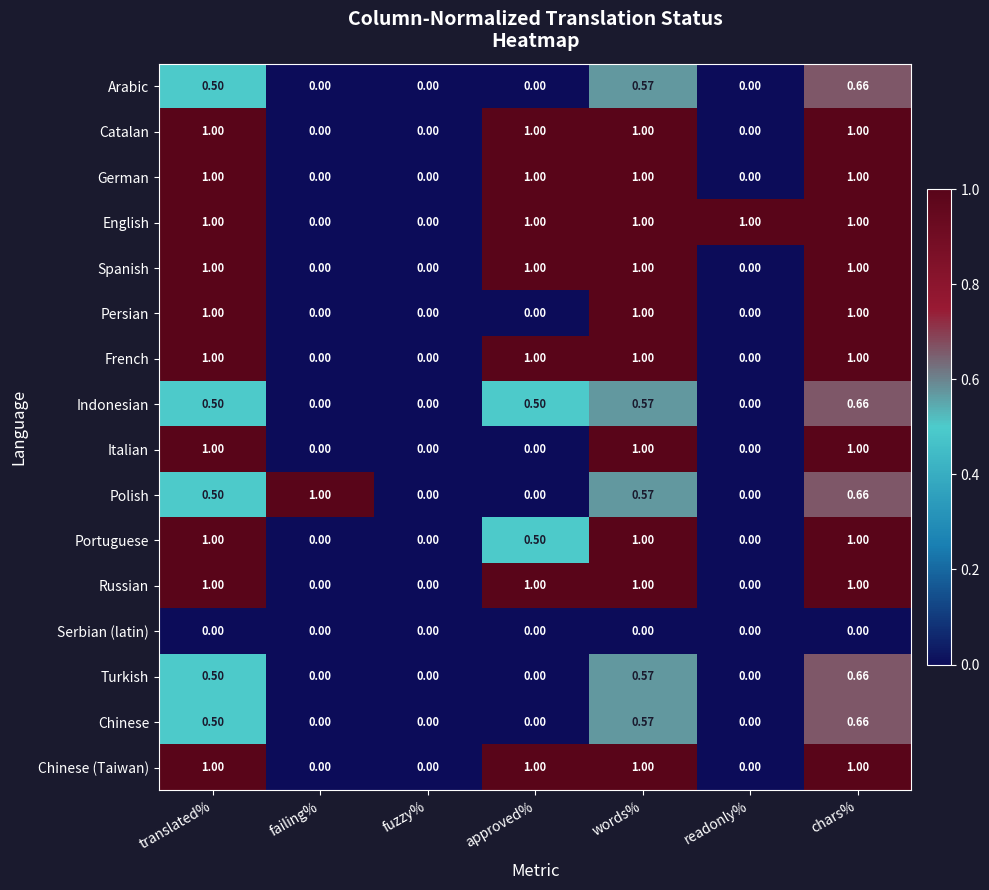

At which category is the sum across all series the highest?

chars%